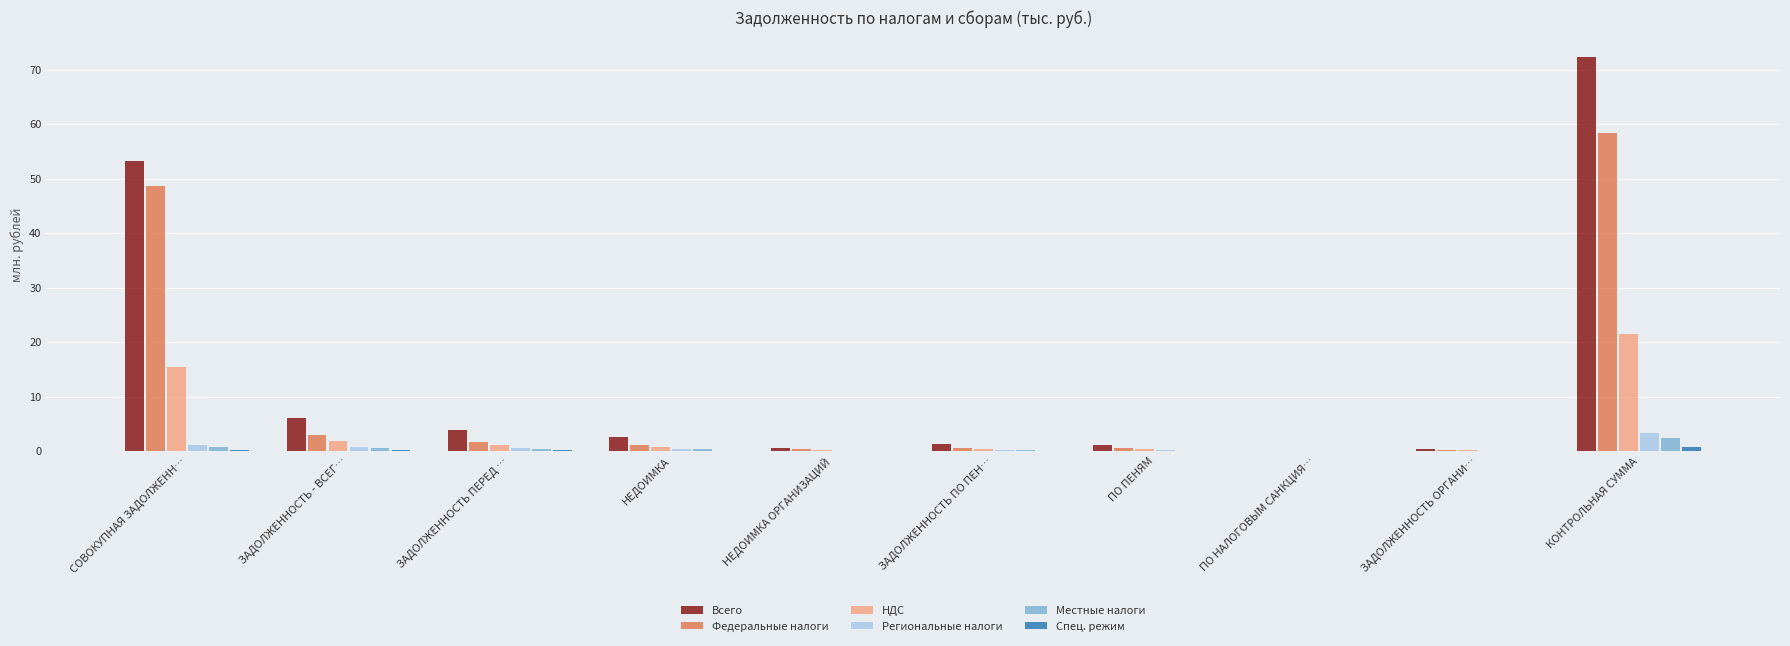

At which category does the chart reach its peak across all series?

КОНТРОЛЬНАЯ СУММА